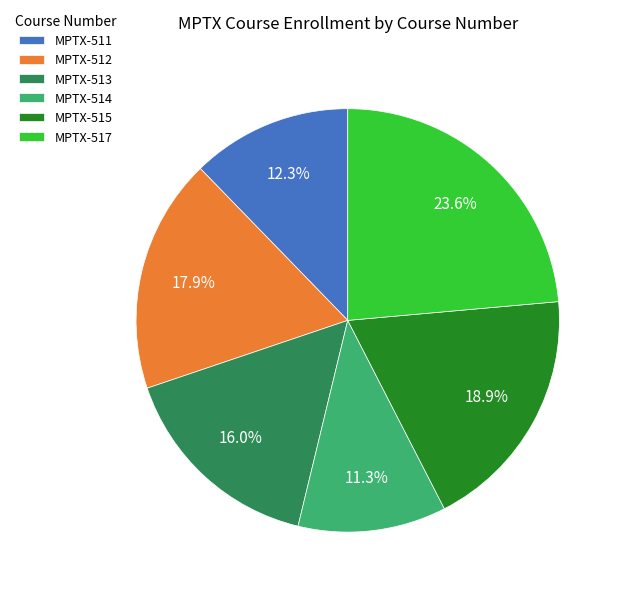

To the nearest percent, what percentage of the pie is MPTX-514?

11%